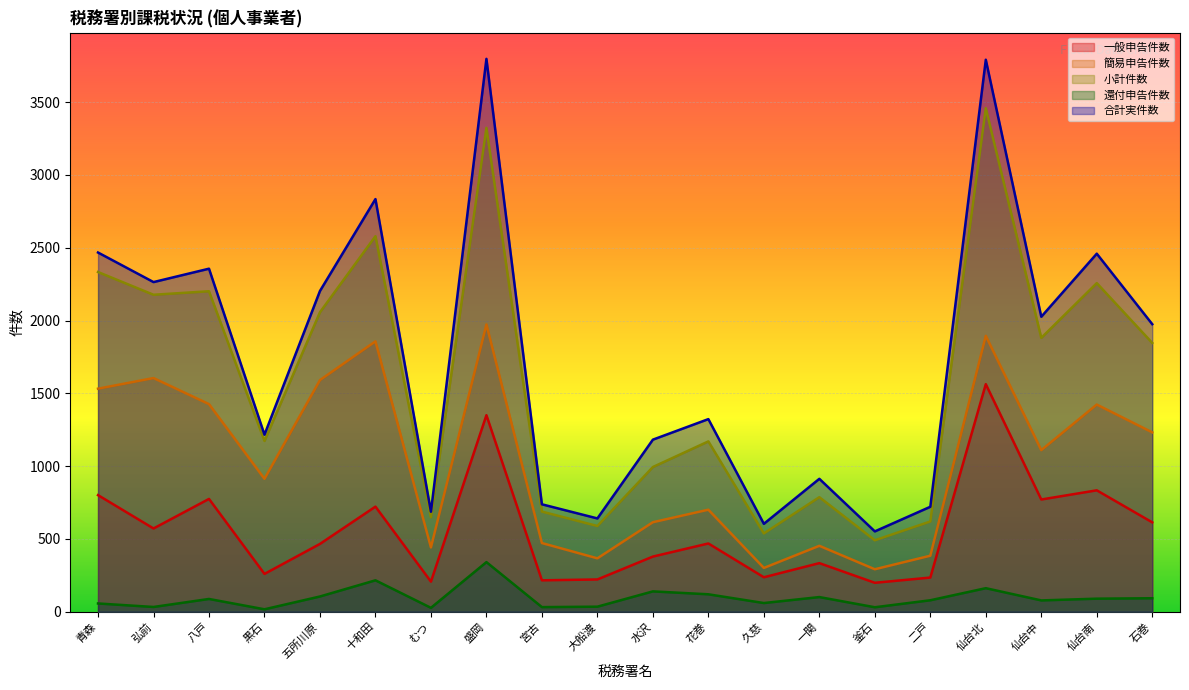

The 合計実件数 series shows 1036 at 仙台南. True or false?

False